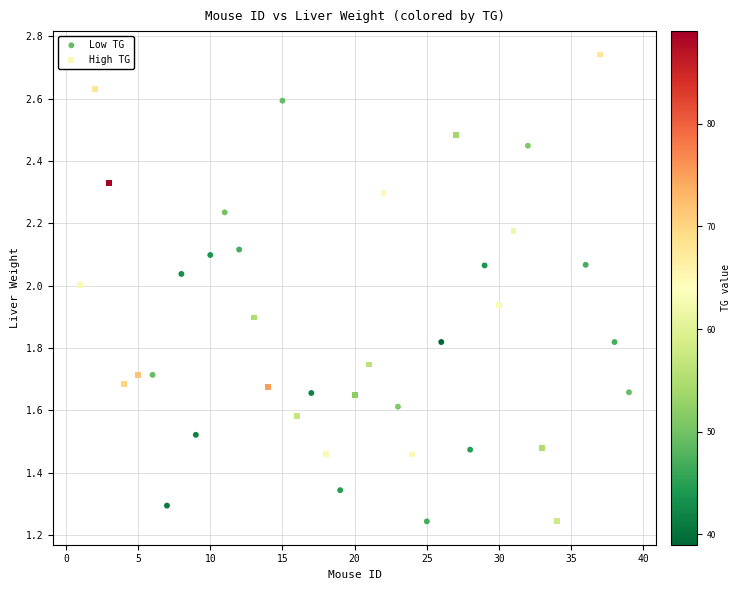

What are all the series names shown in the legend?

Low TG, High TG